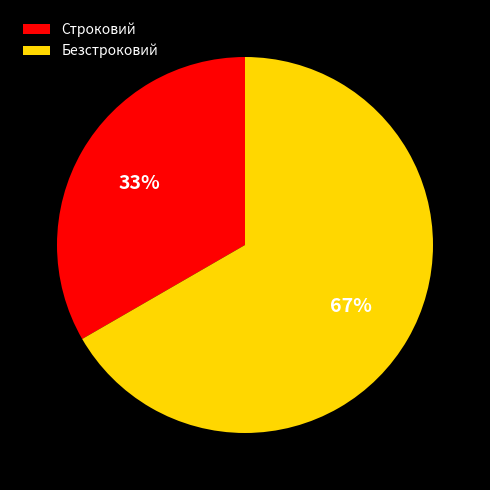

Is there any slice that represents more than half of the pie?

Yes